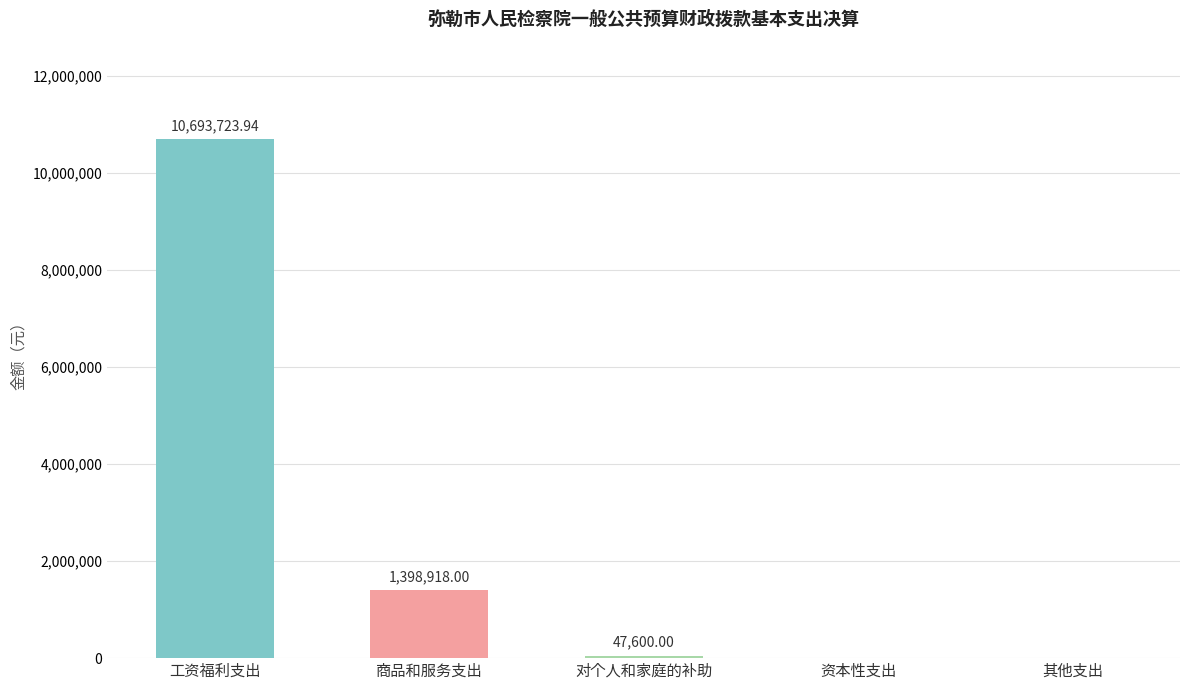

Which label corresponds to the largest value in the chart?

工资福利支出